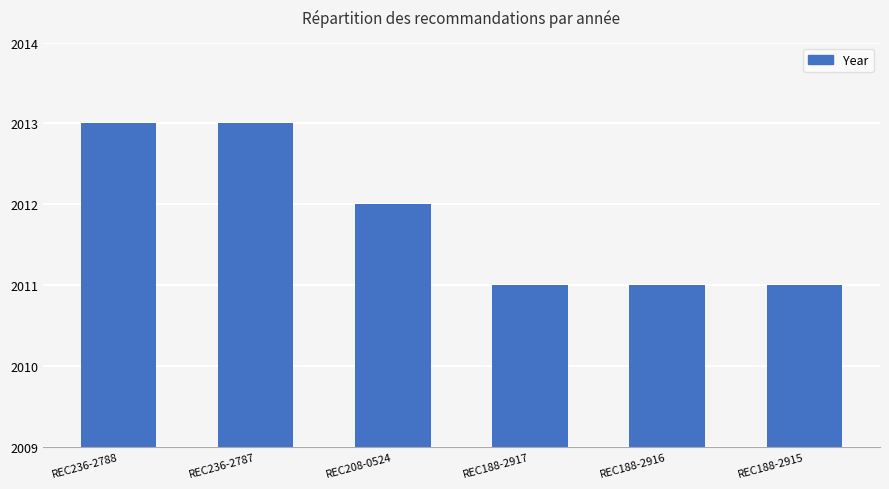

Which has a higher value, REC188-2917 or REC236-2787?

REC236-2787